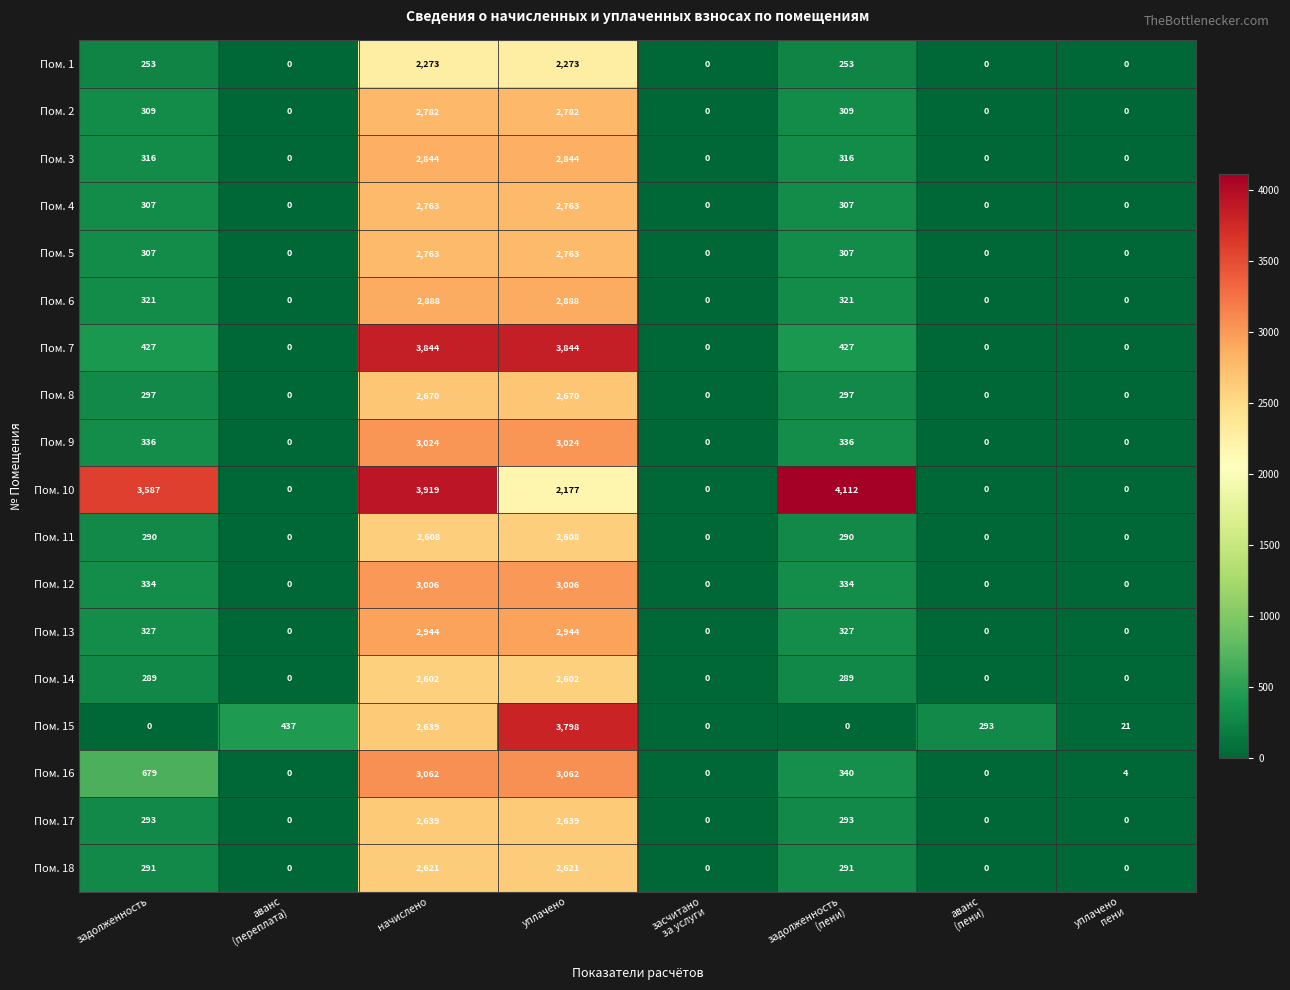

True or false: Пом. 4 has a value of 2763 at уплачено.

True